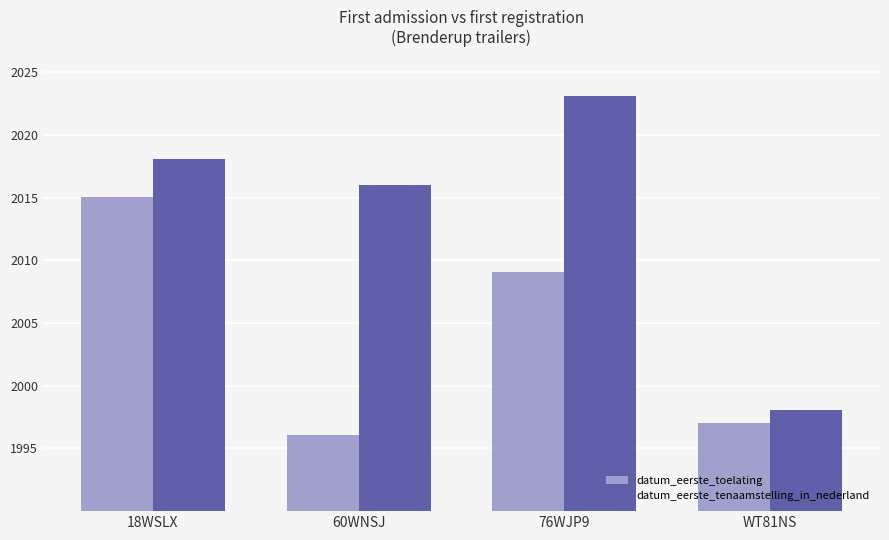

True or false: datum_eerste_tenaamstelling_in_nederland has a value of 1083.4 at 76WJP9.

False